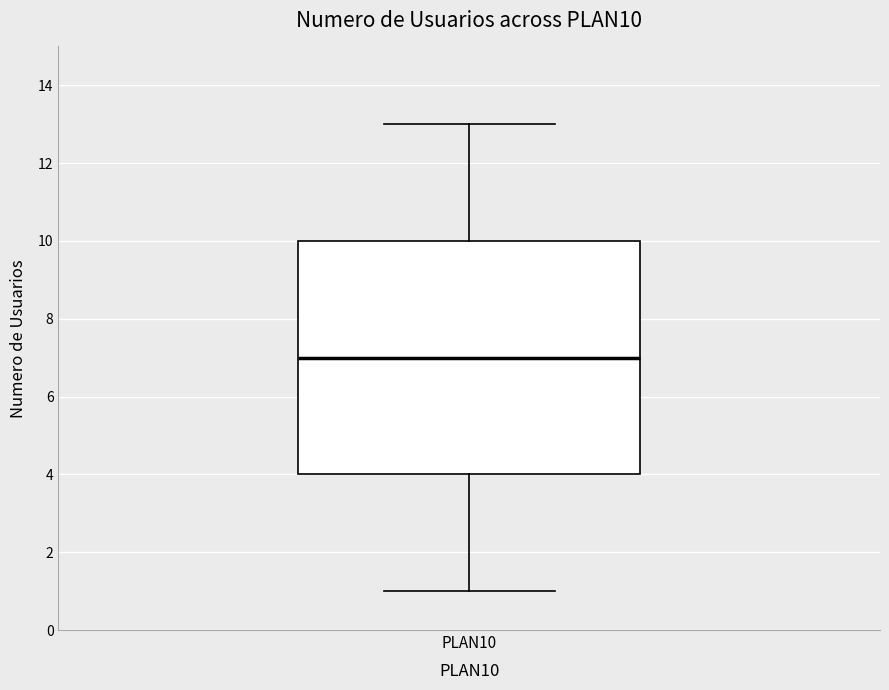

Where does the median line of the box for PLAN10 sit on the y-axis? The values are not printed on the chart, so give them approximately, as read against the axis.

7